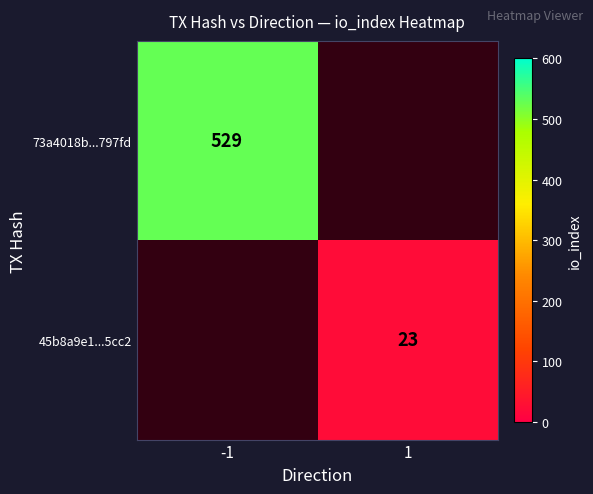

The value of 45b8a9e1...5cc2 at 1 is 23. True or false?

True